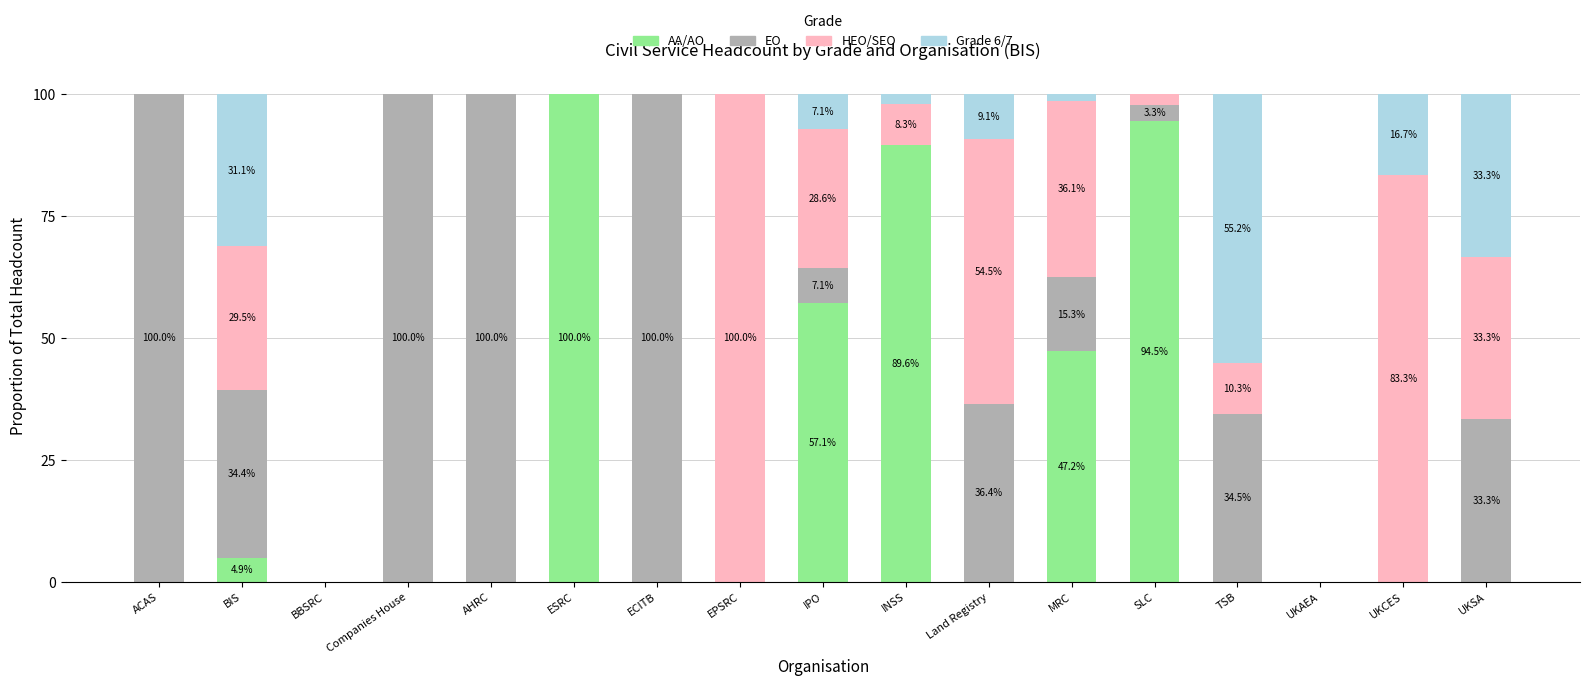

The AA/AO series shows 54.4 at UKAEA. True or false?

False